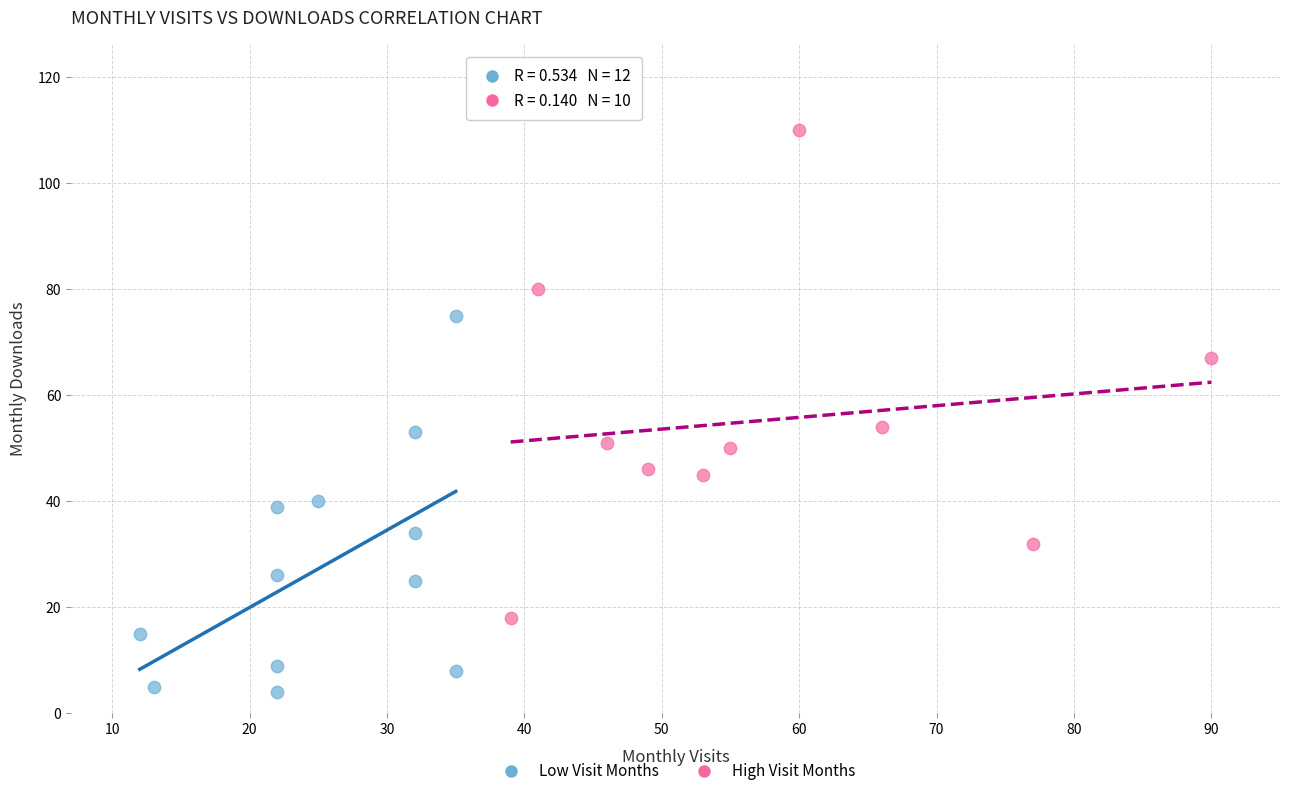

Which series has the largest Y range (max minus min)?

High Visit Months